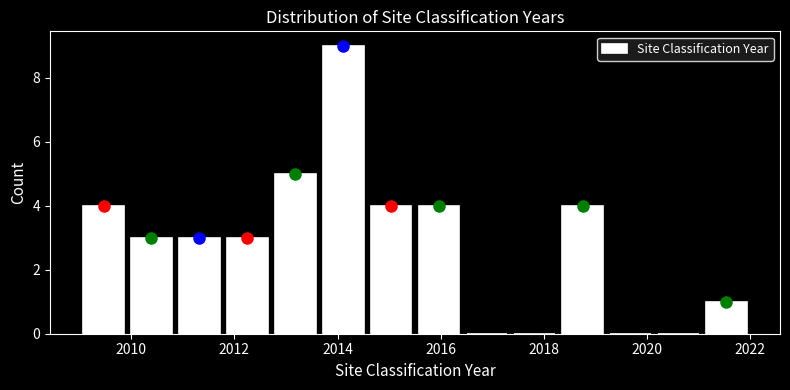

Reading left to right, list every bar in this chart as the range it spans on the x-axis followed by its height. Neither the bar edges nor the heights are printed on the chart, so give them approximately, as read against the axes.

2009.0 to 2010.0: 4
2010.0 to 2010.8: 3
2010.8 to 2011.8: 3
2011.8 to 2012.8: 3
2012.8 to 2013.6: 5
2013.6 to 2014.6: 9
2014.6 to 2015.6: 4
2015.6 to 2016.4: 4
2016.4 to 2017.4: 0
2017.4 to 2018.2: 0
2018.2 to 2019.2: 4
2019.2 to 2020.2: 0
2020.2 to 2021.0: 0
2021.0 to 2022.0: 1